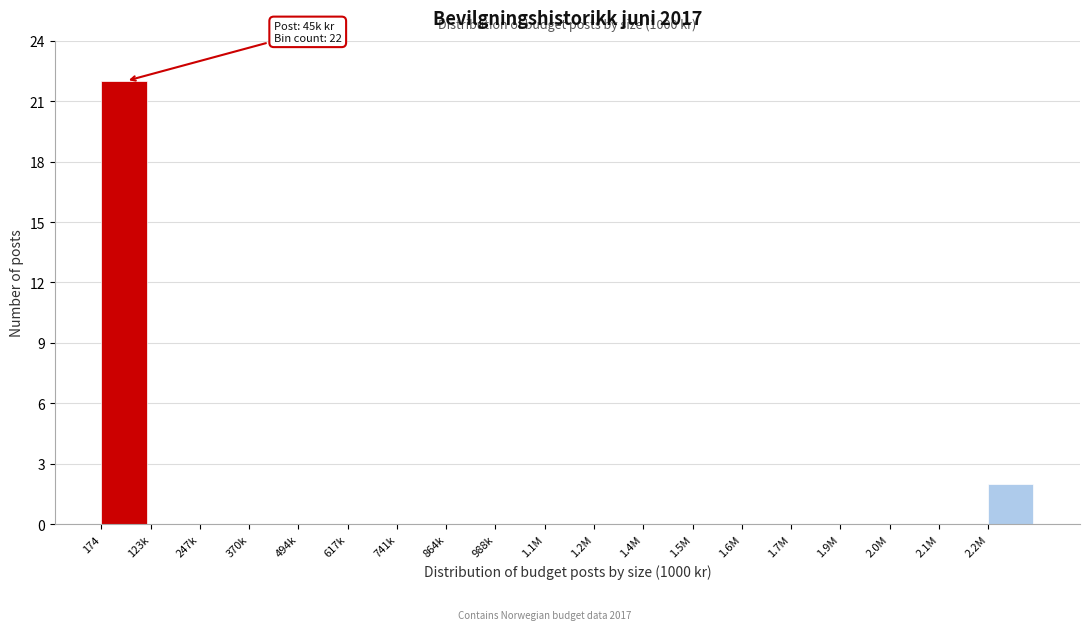

What is the sum of all values?

24